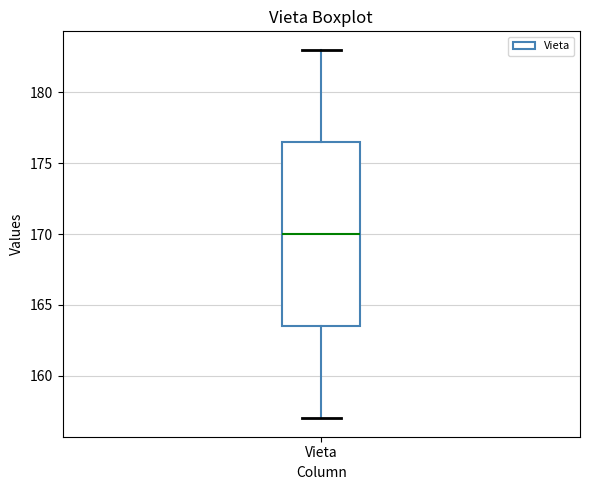

Where does the upper whisker of the box for Vieta end on the y-axis? The values are not printed on the chart, so give them approximately, as read against the axis.

183.0